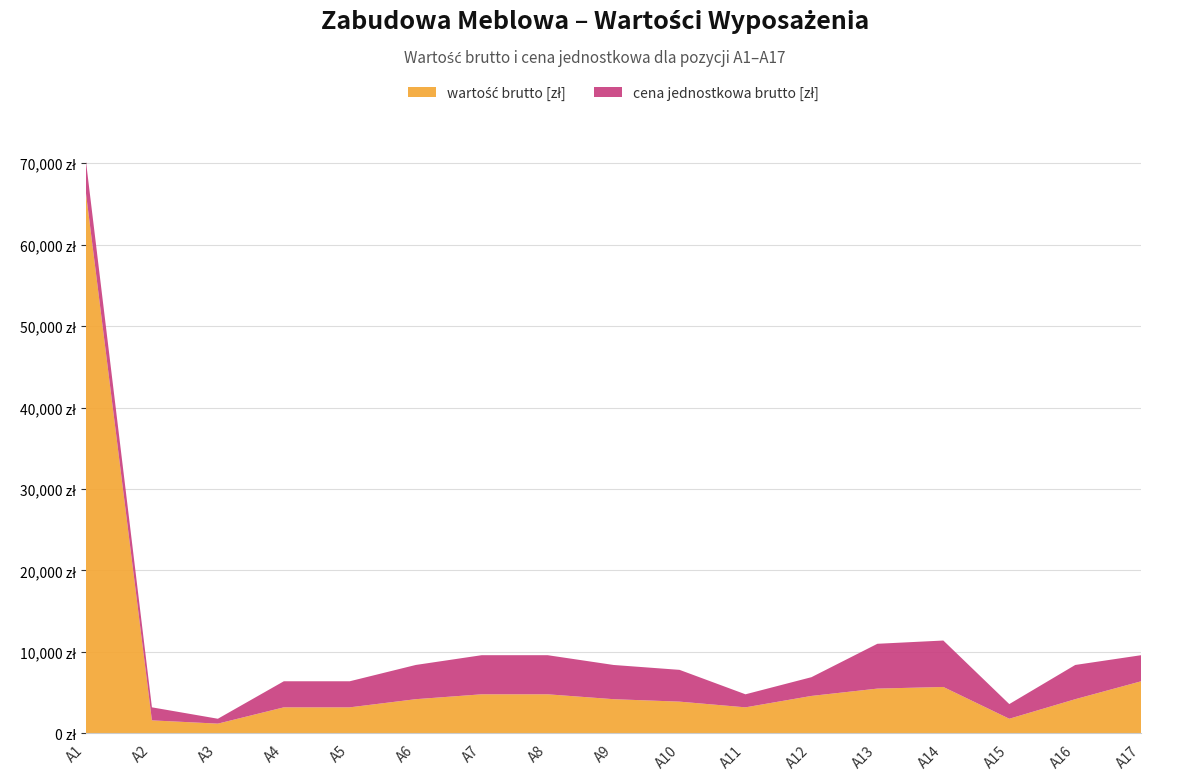

Reading left to right, transcribe all the data shown in this chart.

wartość brutto [zł]: A1=66300	A2=1600	A3=1200	A4=3200	A5=3200	A6=4200	A7=4800	A8=4800	A9=4200	A10=3900	A11=3200	A12=4600	A13=5500	A14=5700	A15=1800	A16=4200	A17=6400
cena jednostkowa brutto [zł]: A1=3900	A2=1600	A3=600	A4=3200	A5=3200	A6=4200	A7=4800	A8=4800	A9=4200	A10=3900	A11=1600	A12=2300	A13=5500	A14=5700	A15=1800	A16=4200	A17=3200